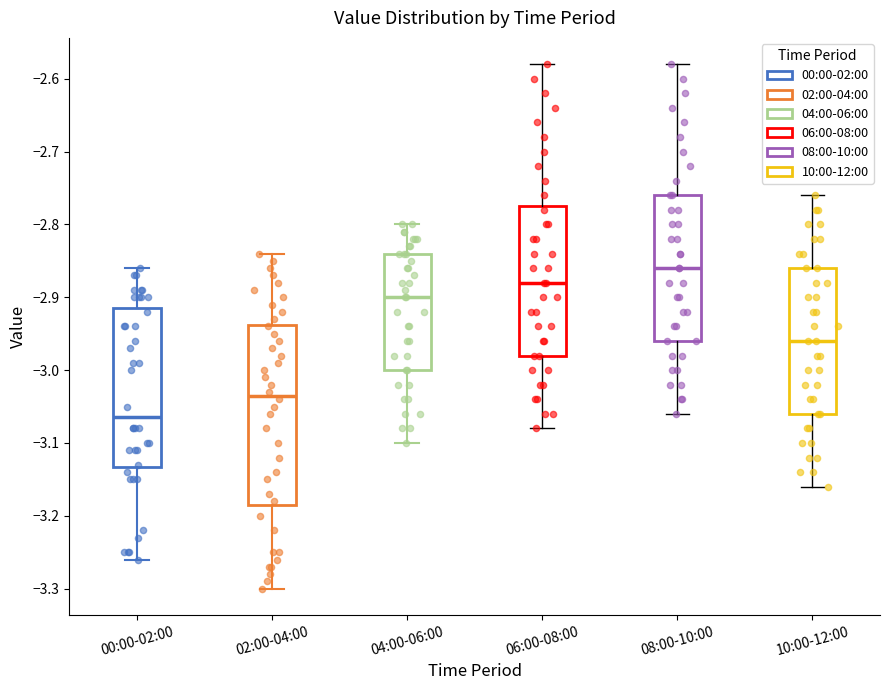

Reading left to right, transcribe this box plot: for each box, give where its median line is, the range the box spans, and where its two whiskers end, as read against the y-axis. The values are not printed on the chart, so give them approximately, as read against the axis.

00:00-02:00: median -3.06, box -3.13 to -2.91, whiskers -3.26 to -2.86
02:00-04:00: median -3.03, box -3.18 to -2.94, whiskers -3.30 to -2.84
04:00-06:00: median -2.90, box -3.00 to -2.84, whiskers -3.10 to -2.80
06:00-08:00: median -2.88, box -2.98 to -2.77, whiskers -3.08 to -2.58
08:00-10:00: median -2.86, box -2.96 to -2.76, whiskers -3.06 to -2.58
10:00-12:00: median -2.96, box -3.06 to -2.86, whiskers -3.16 to -2.76